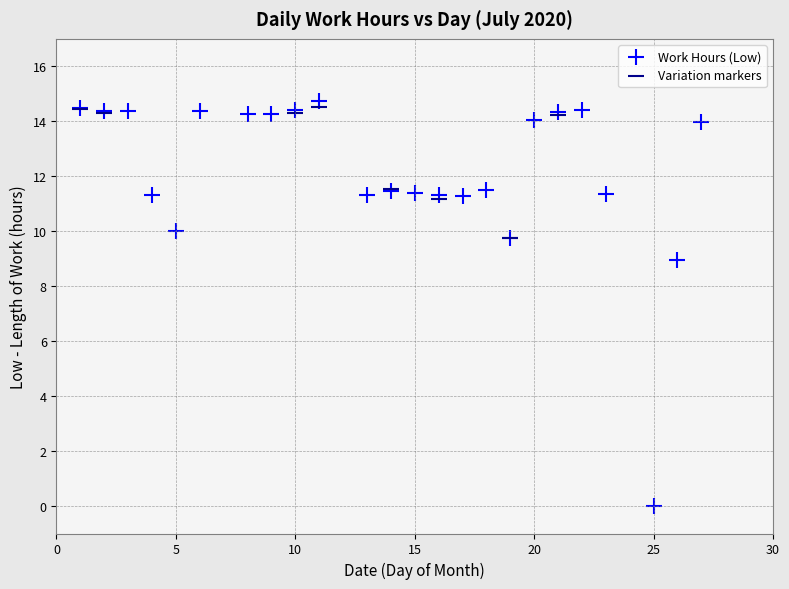

Which series contains the lowest Y value?

Work Hours (Low)